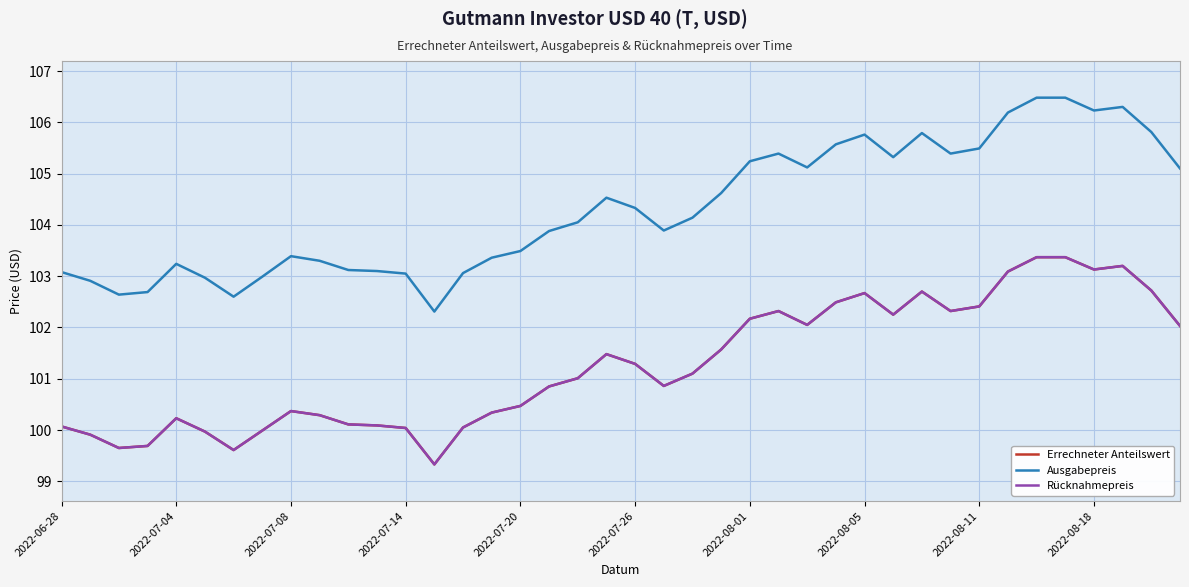

Does the chart display data point markers on the line(s)?

No